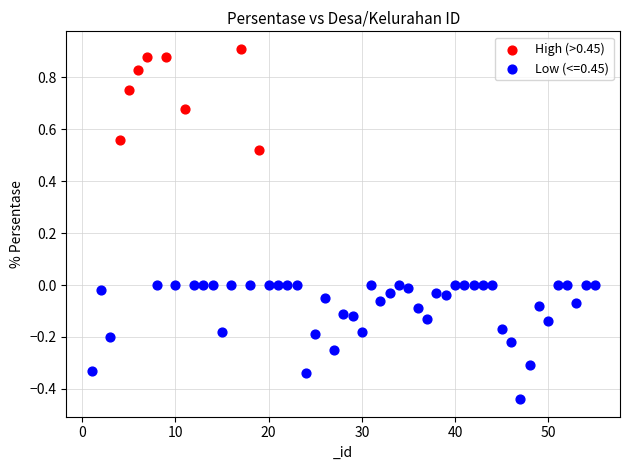

Which series reaches the maximum Y coordinate?

High (>0.45)